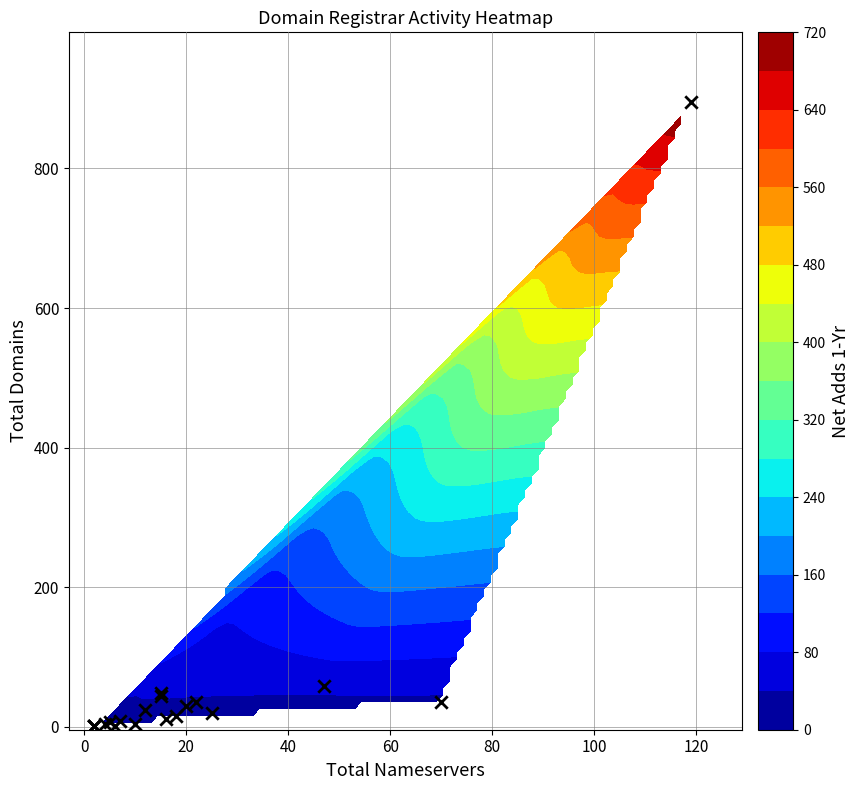

Which has a higher value, 80 or 9?

9